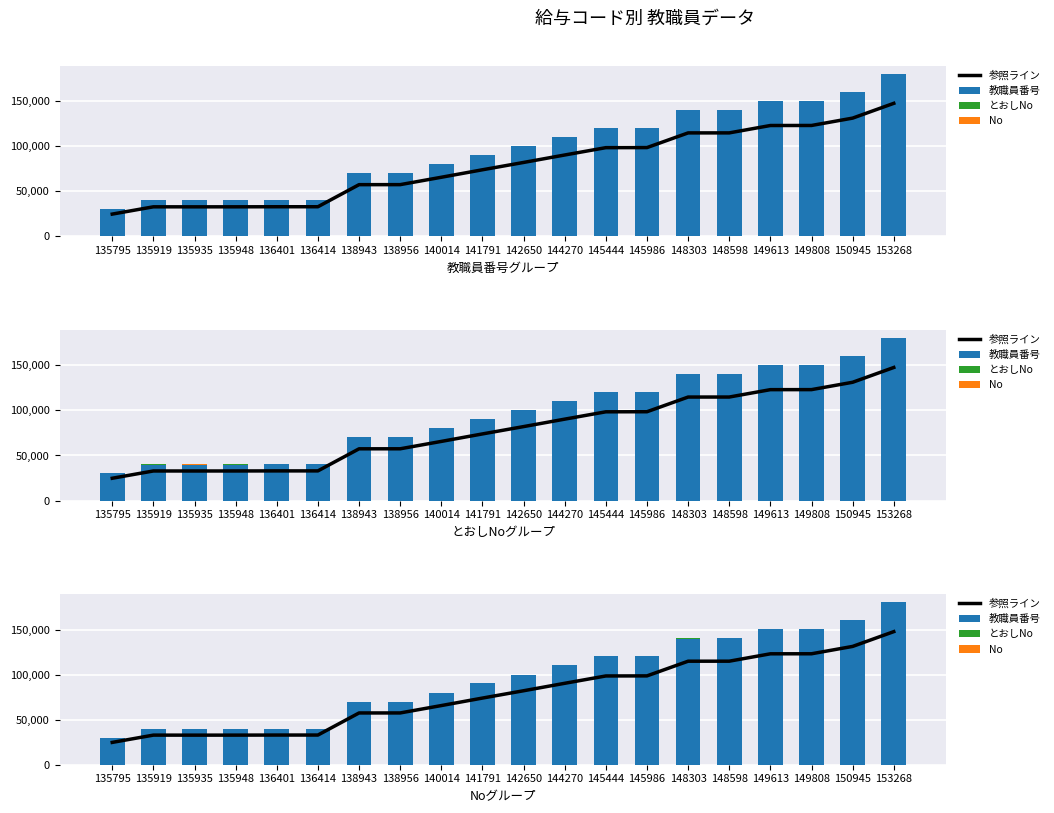

What is the spread (max minus min) of values at 135935?

40005.0